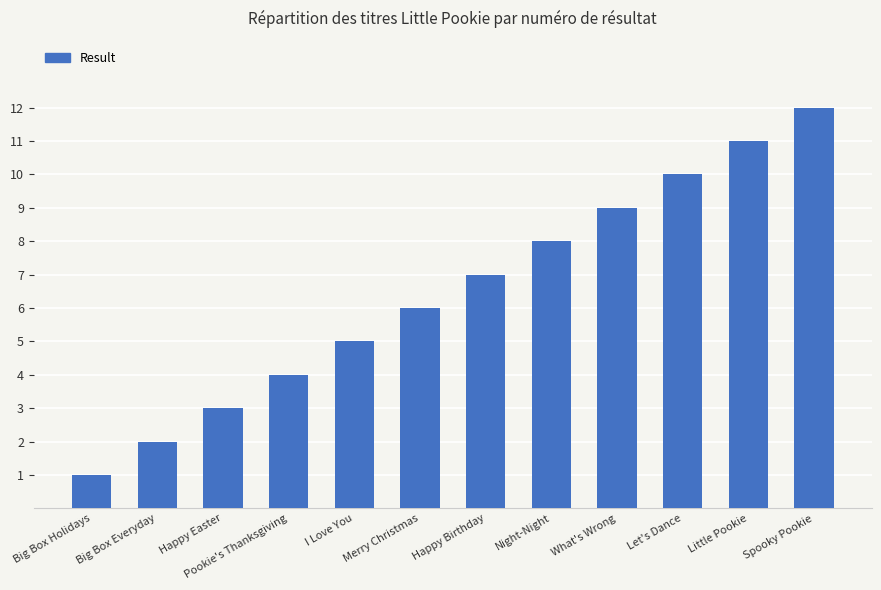

How many data points are less than 7?

6